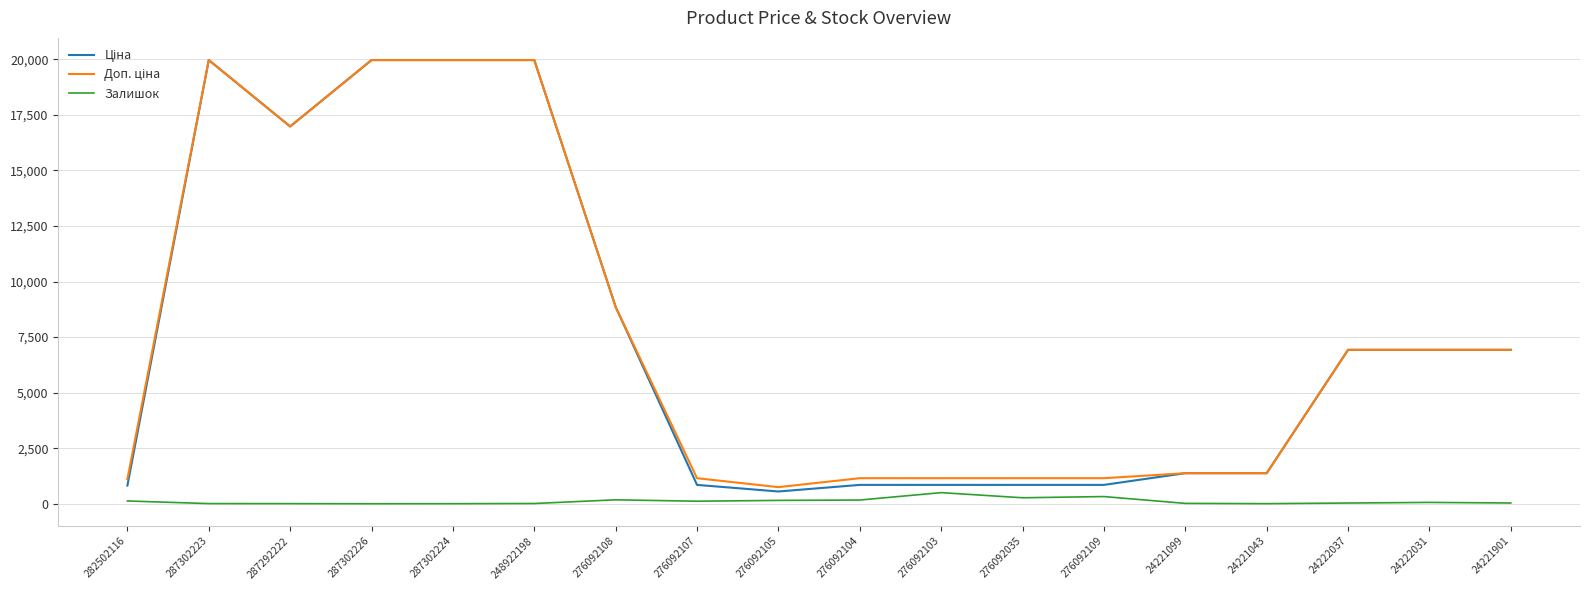

The Залишок series shows 7.0 at 287302223. True or false?

True